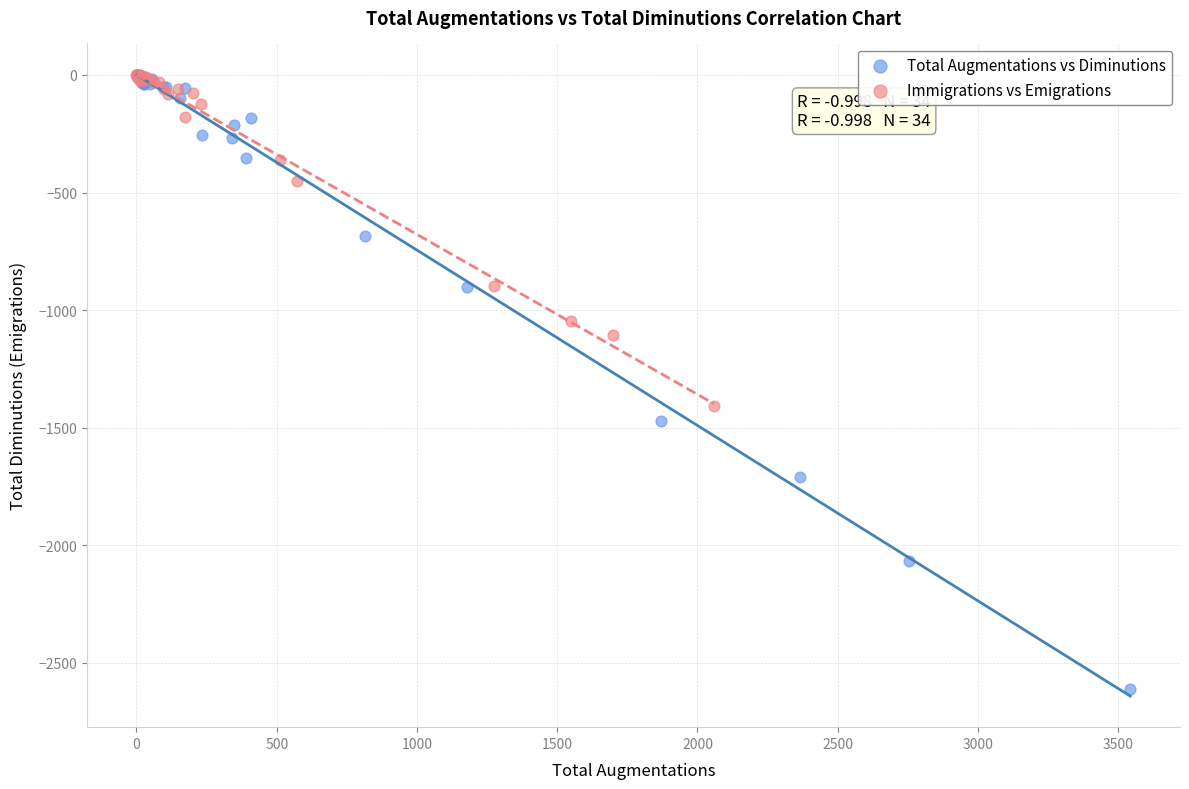

Which series contains the lowest Y value?

Total Augmentations vs Diminutions